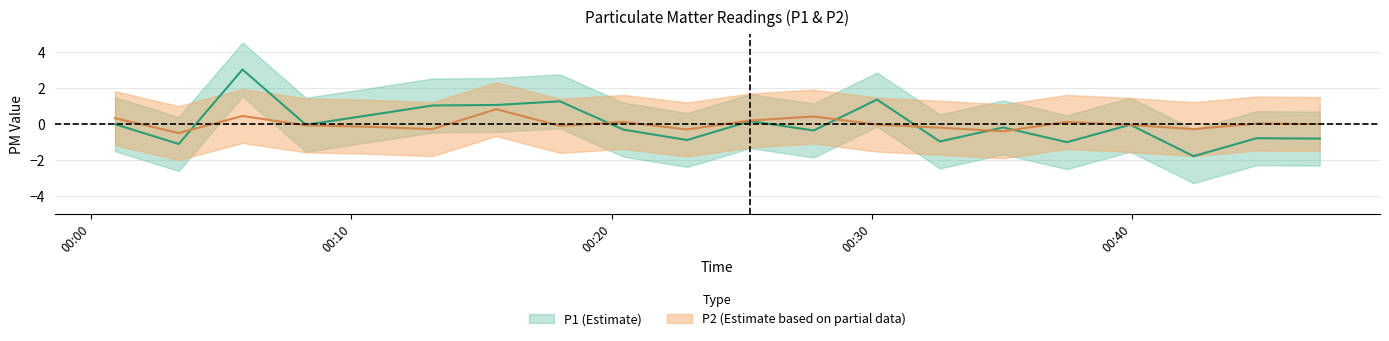

Reading left to right, list all the values displayed in this chart.

P1: -0.0	-1.1	3.0	-0.0	0.5	1.0	1.1	1.3	-0.3	-0.9	0.2	-0.4	1.4	-1.0	-0.2	-1.0	-0.0	-1.8	-0.8	-0.8
P2: 0.3	-0.5	0.4	-0.1	-0.2	-0.3	0.8	-0.1	0.1	-0.3	0.2	0.4	-0.0	-0.2	-0.4	0.1	-0.1	-0.3	0.0	-0.0